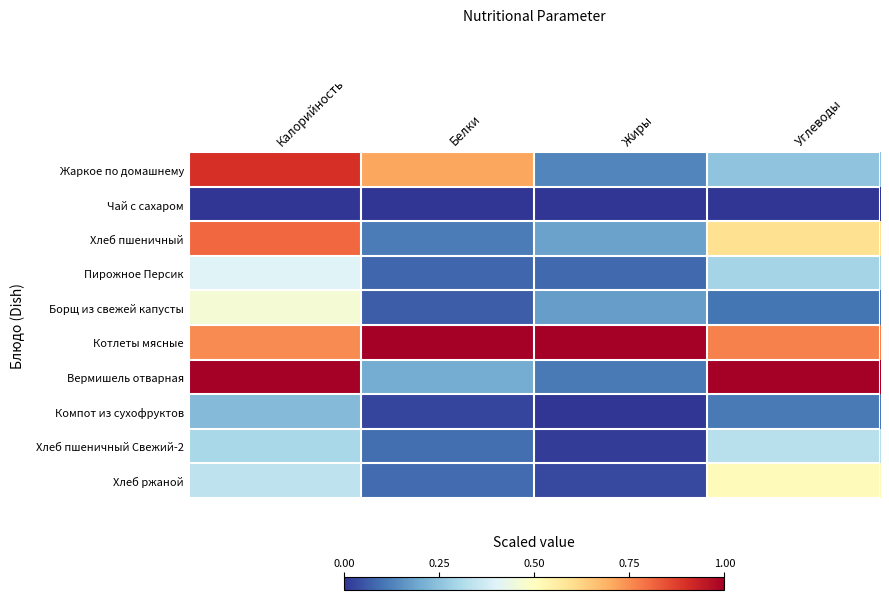

Which series changed the most between Жиры and Углеводы?

Вермишель отварная